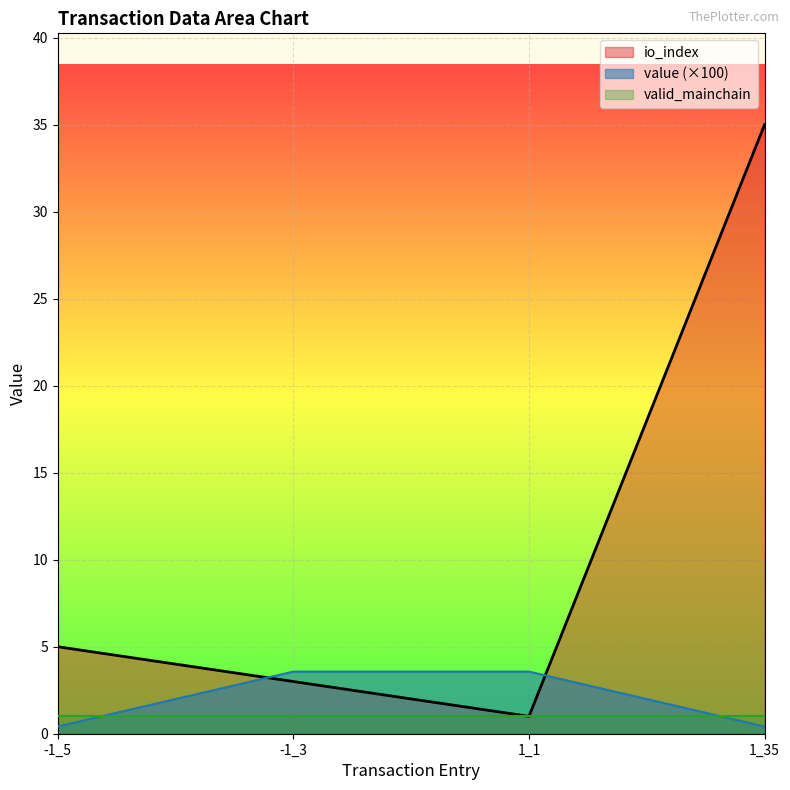

What is the difference between the value values at 1_35 and -1_3?

3.2